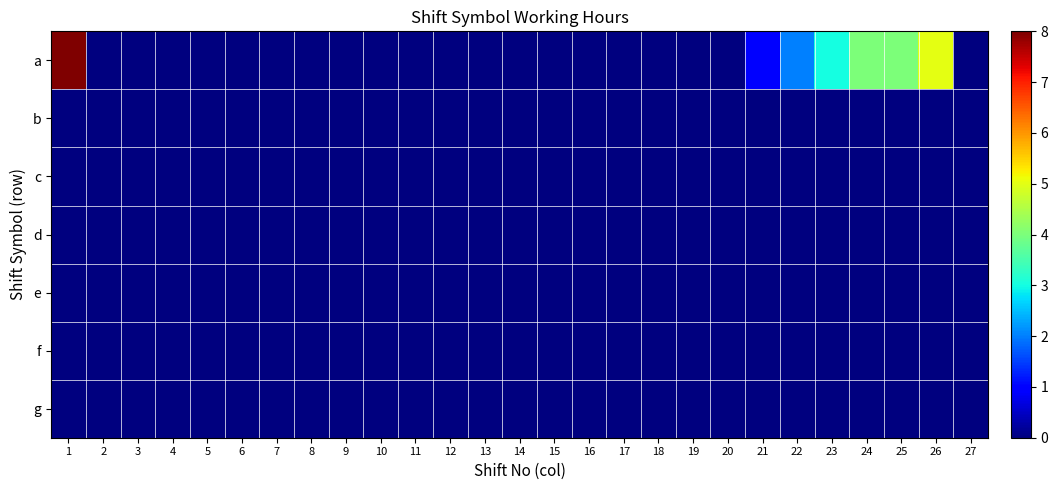

How many data points does each series have?

27